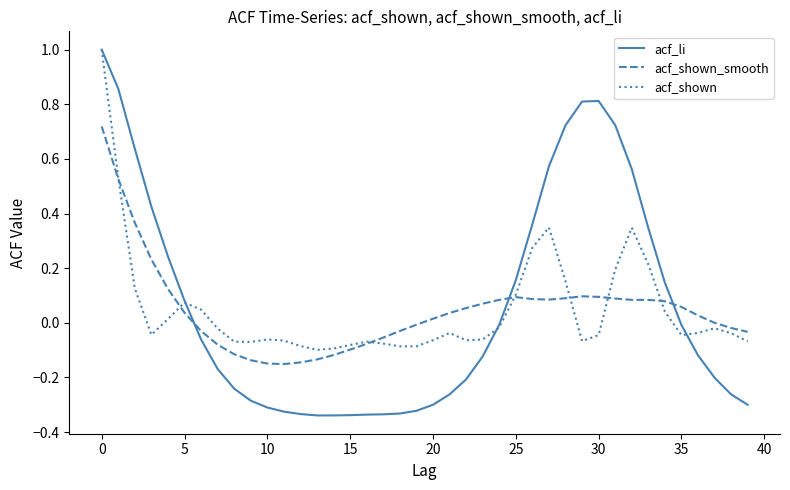

What is the maximum value for acf_shown?

1.0